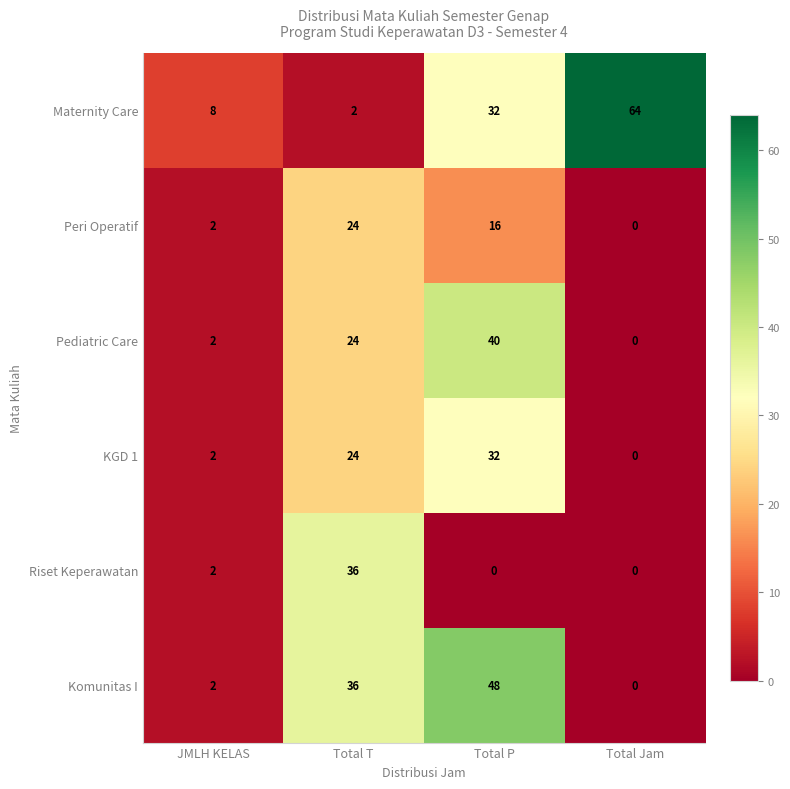

At which category is the sum across all series the highest?

Total P